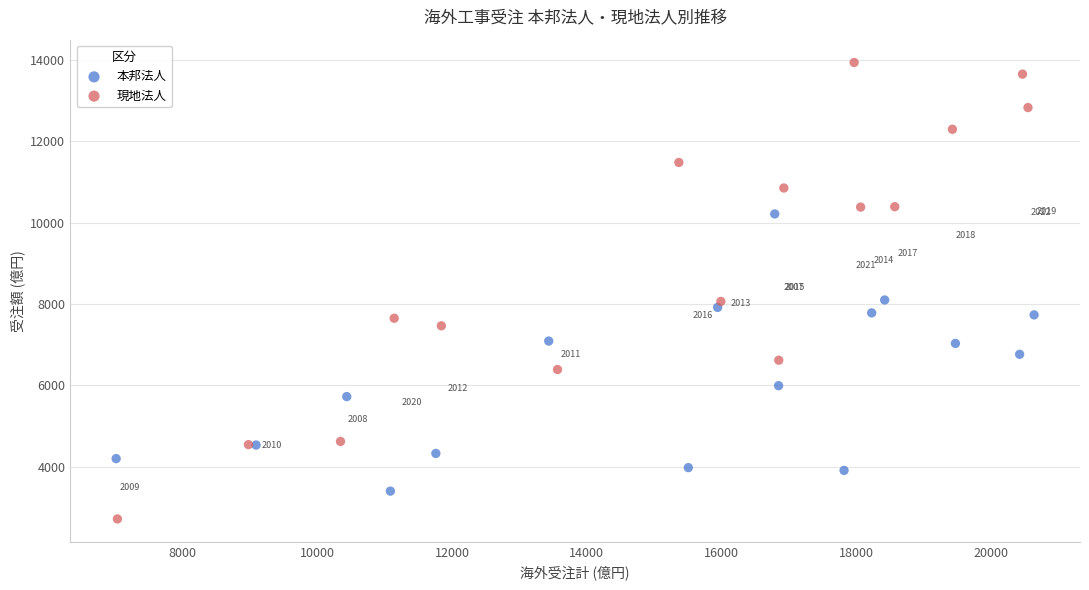

Which series contains the lowest Y value?

現地法人